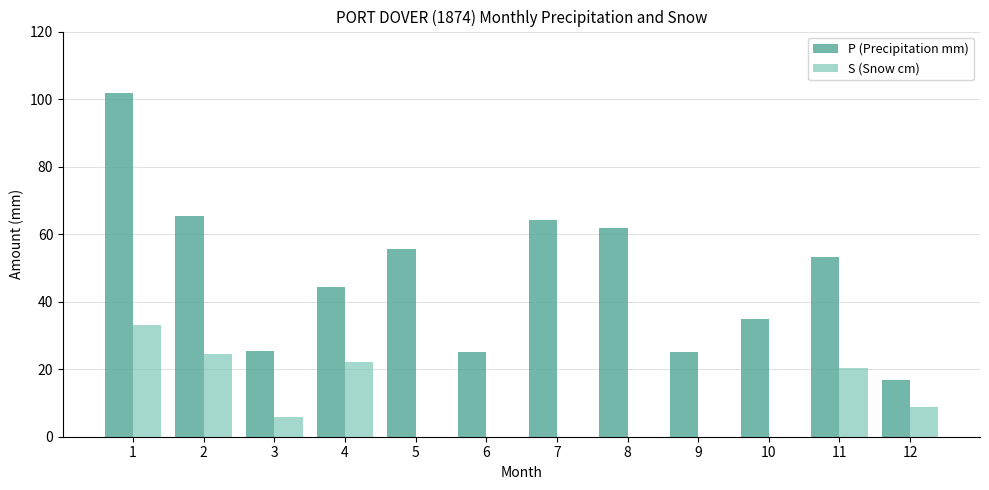

The S (Snow cm) series shows 0.0 at 6. True or false?

True